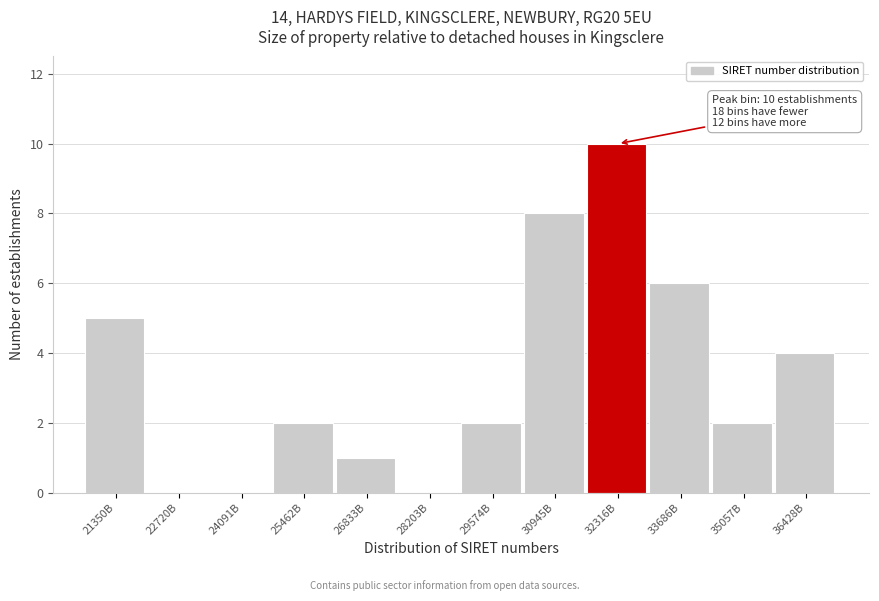

Reading right to left, transcribe all the data shown in this chart.

36428B=4	35057B=2	33686B=6	32316B=10	30945B=8	29574B=2	28203B=0	26833B=1	25462B=2	24091B=0	22720B=0	21350B=5